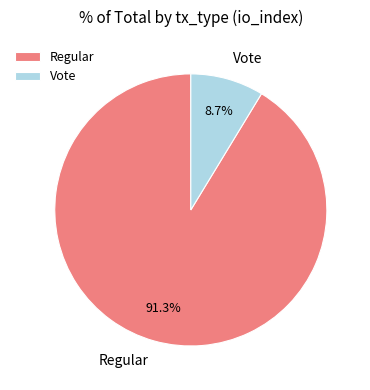

Which has a higher value, Regular or Vote?

Regular